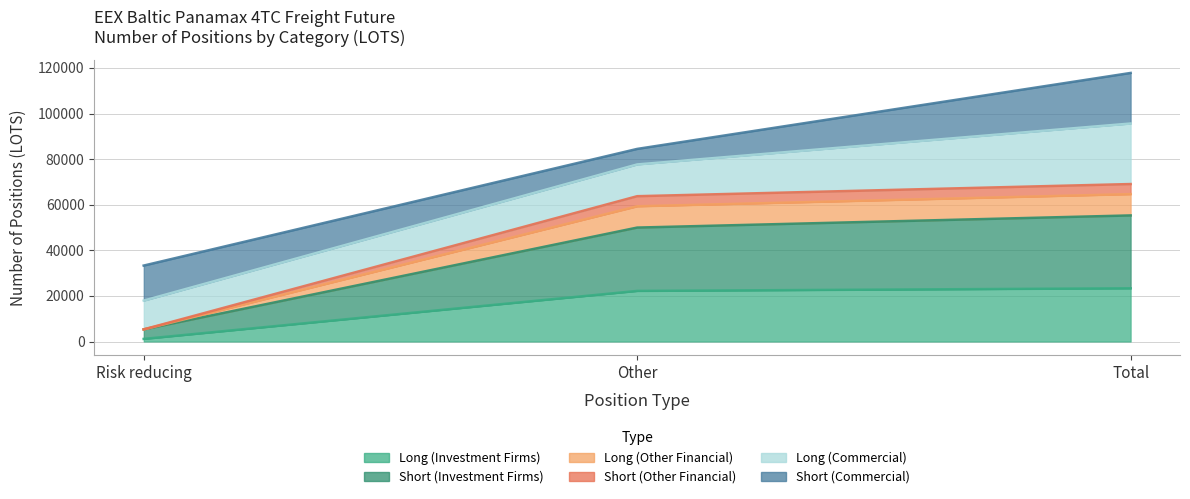

What is the approximate value of Short (Other Financial) at Risk reducing?

5332.2